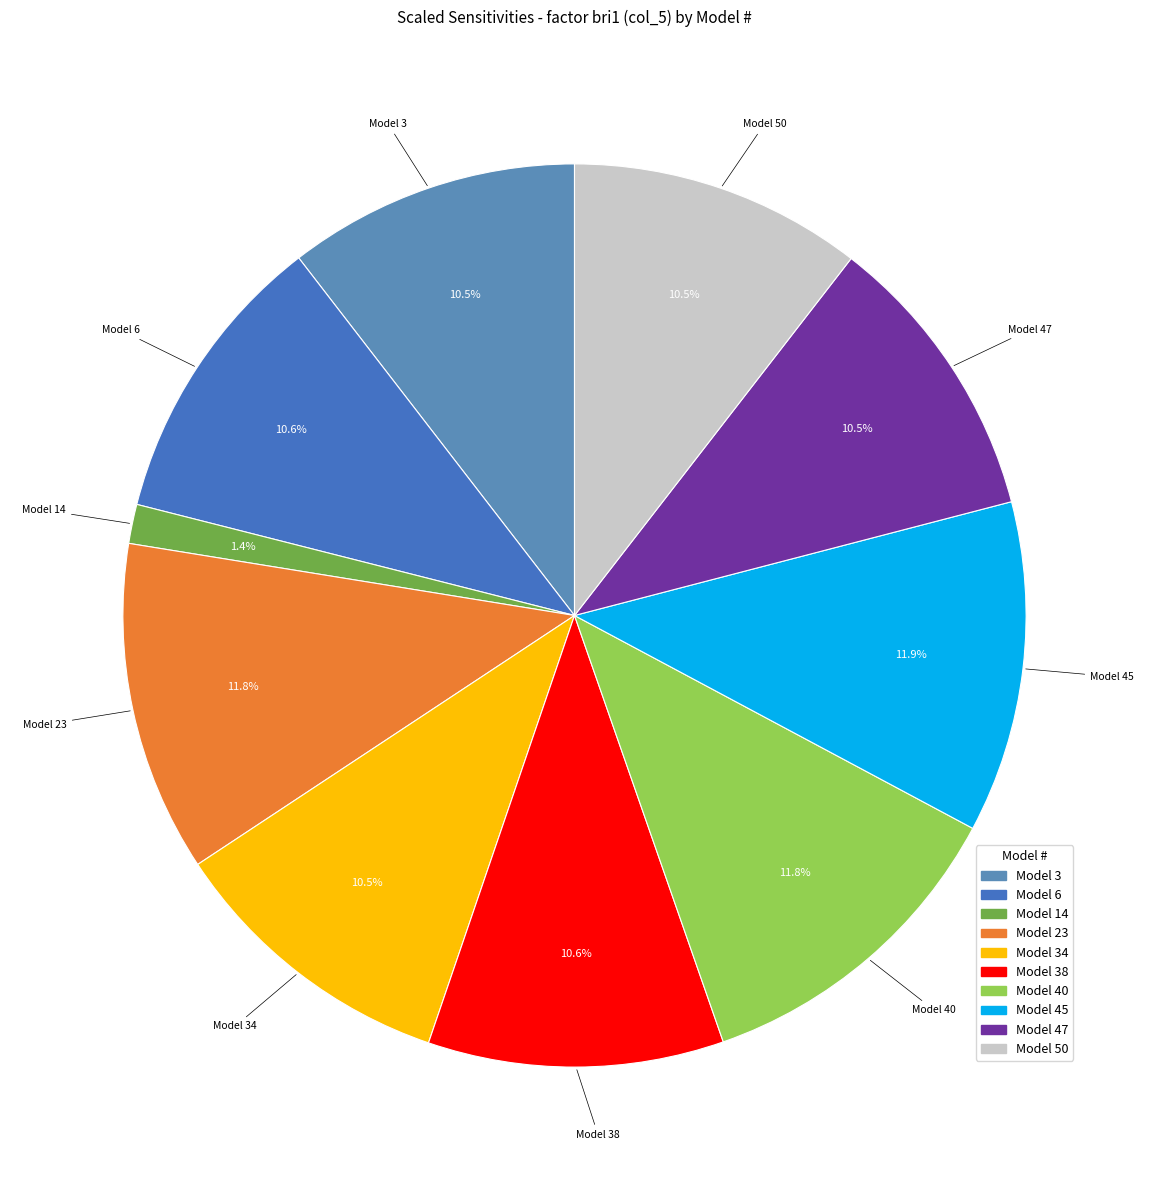

How many slices are in this pie chart?

10